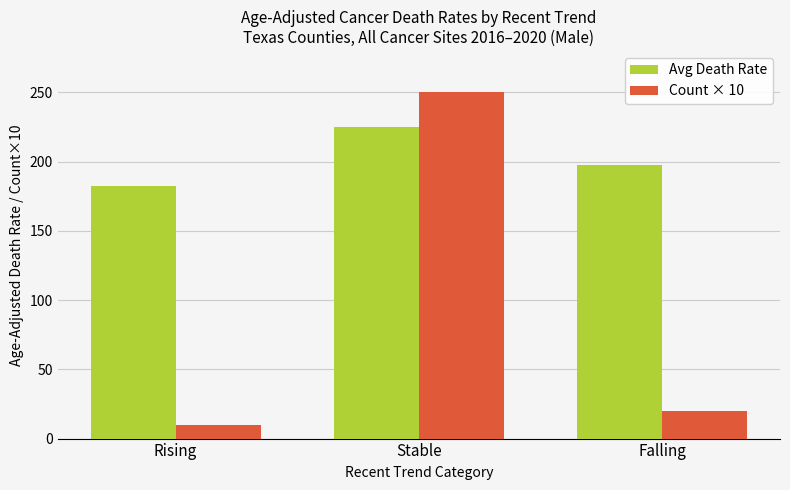

Reading left to right, extract all data points from this chart.

Avg Death Rate: Rising=182.4	Stable=224.9	Falling=197.6
Count × 10: Rising=10.0	Stable=250.0	Falling=20.0